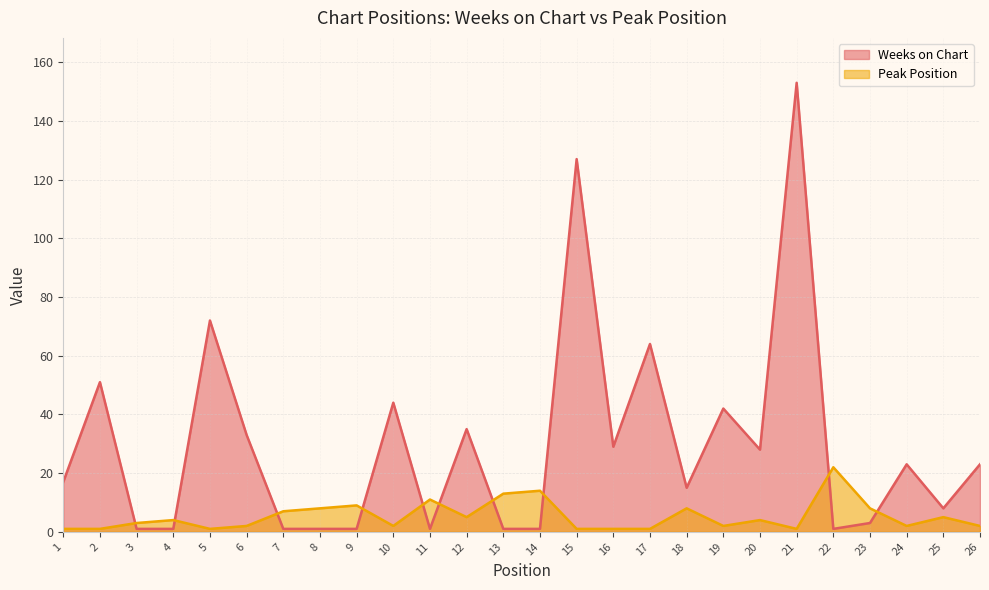

Is the value of Peak Position at 19 greater than the value of Weeks on Chart at 13?

Yes